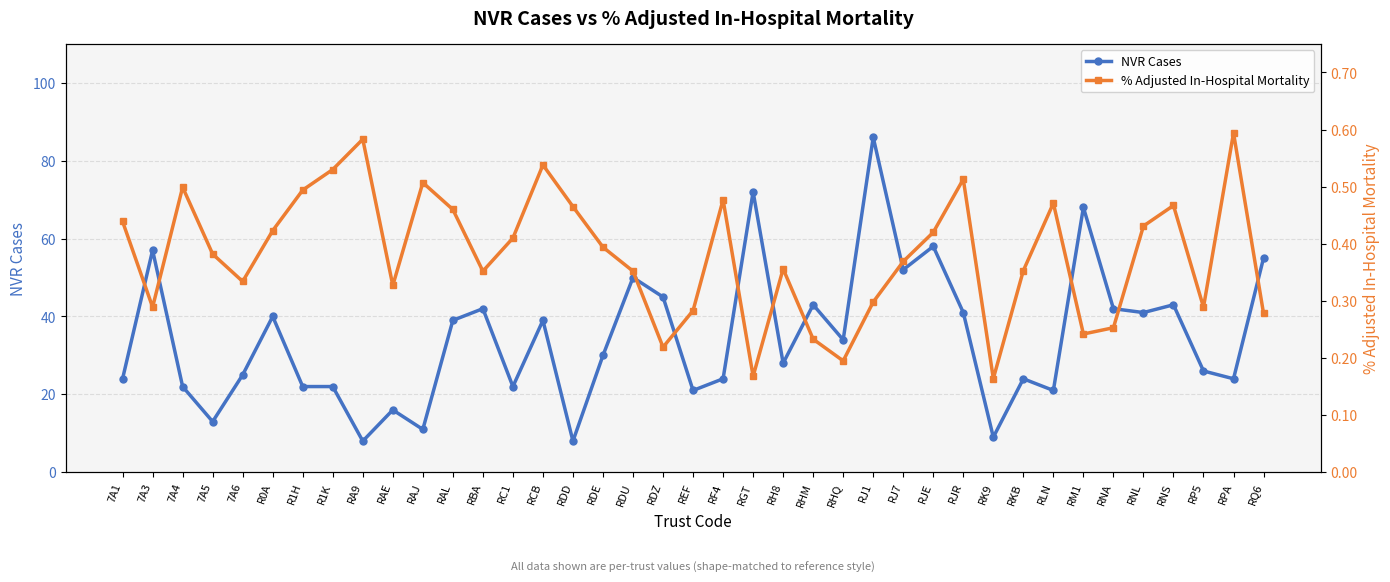

At how many categories does at least one series exceed 52?

6